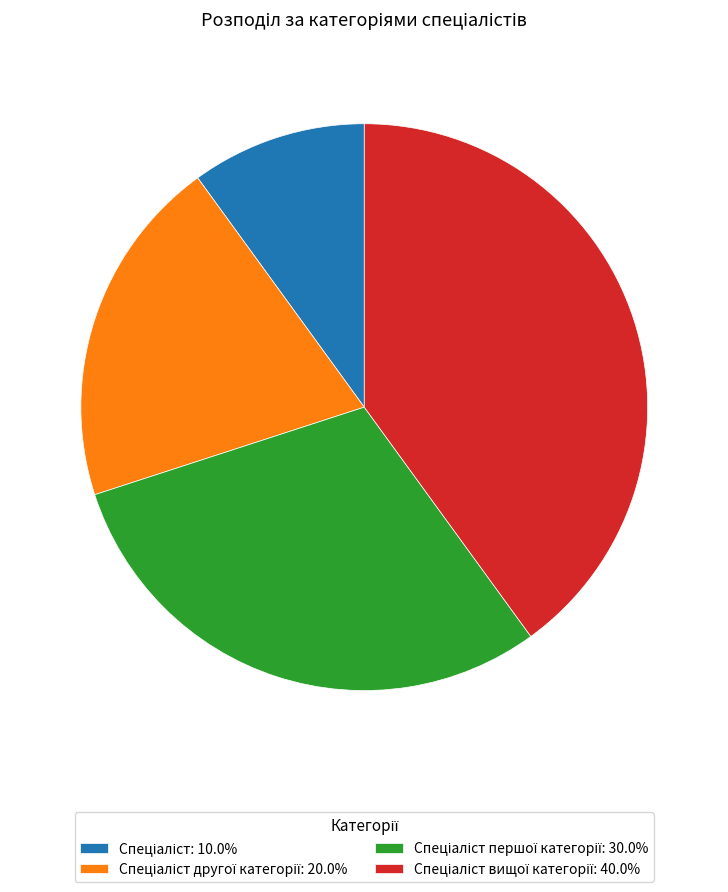

Is there any slice that represents more than half of the pie?

No